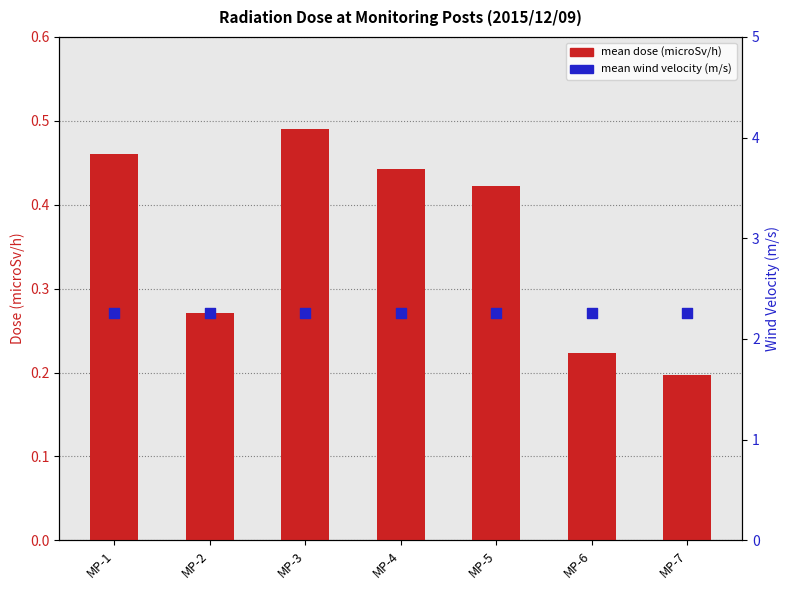

Which series has the largest total across all categories?

mean wind velocity (m/s)